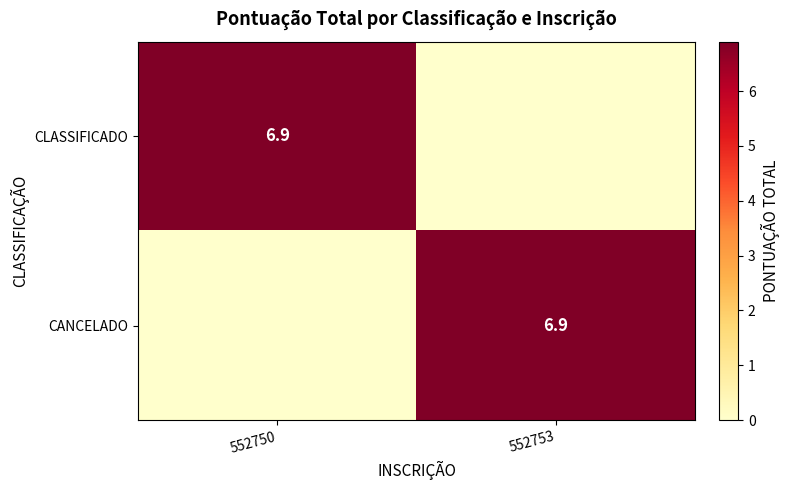

How many distinct data groups are displayed?

2